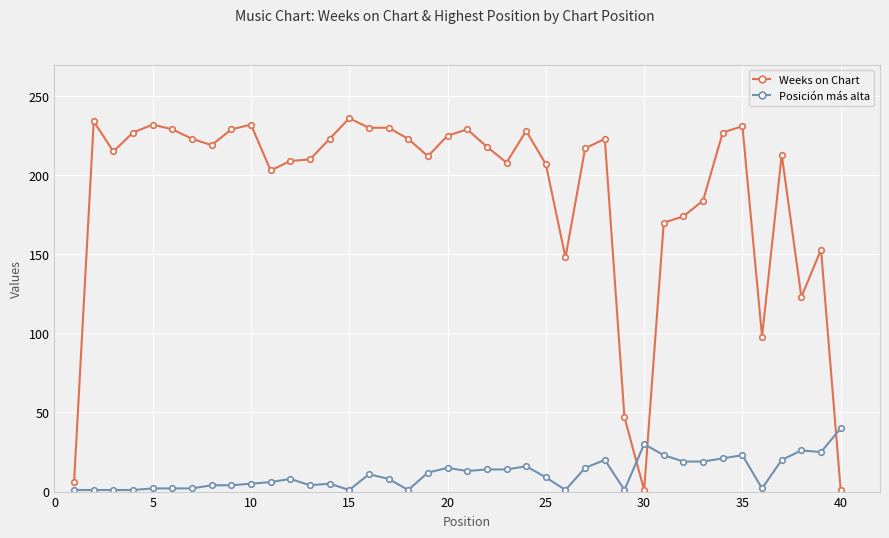

True or false: Weeks on Chart has more than 1 points higher than both neighbors.

True